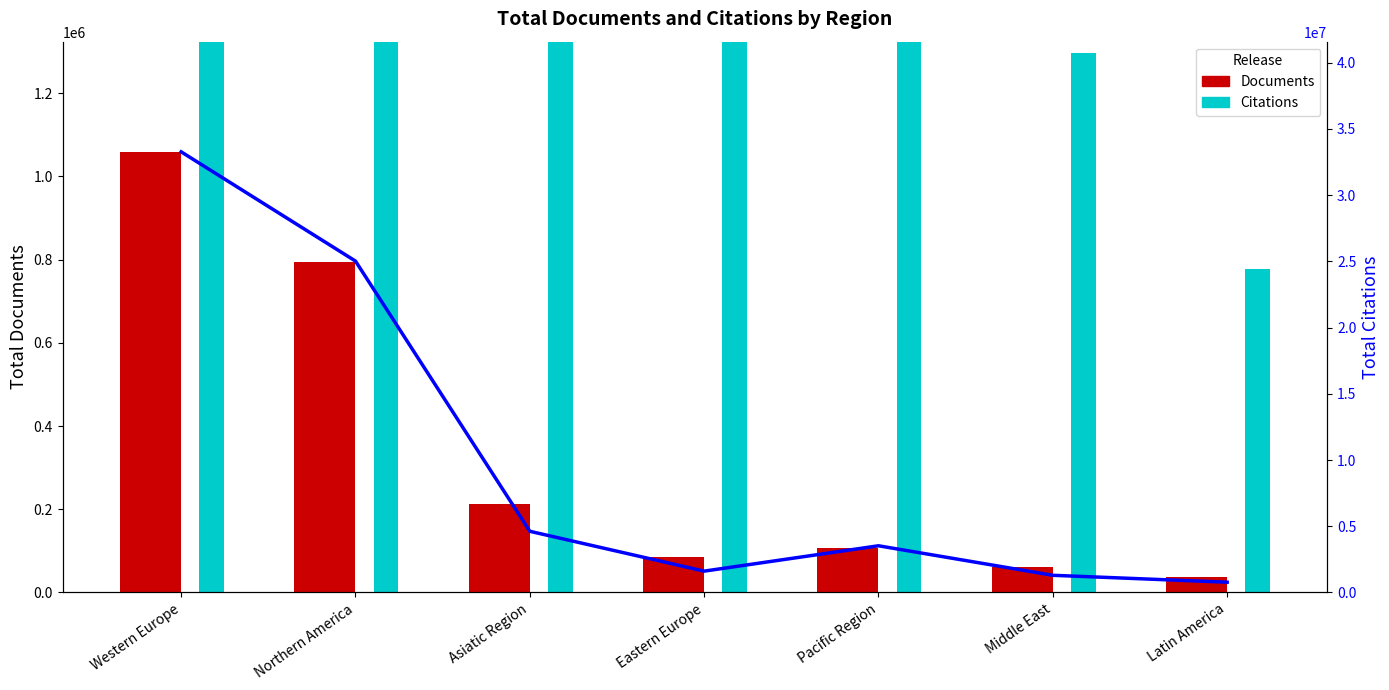

What is the value of the Citations (scaled) bar at the 1st from the left?

33264445